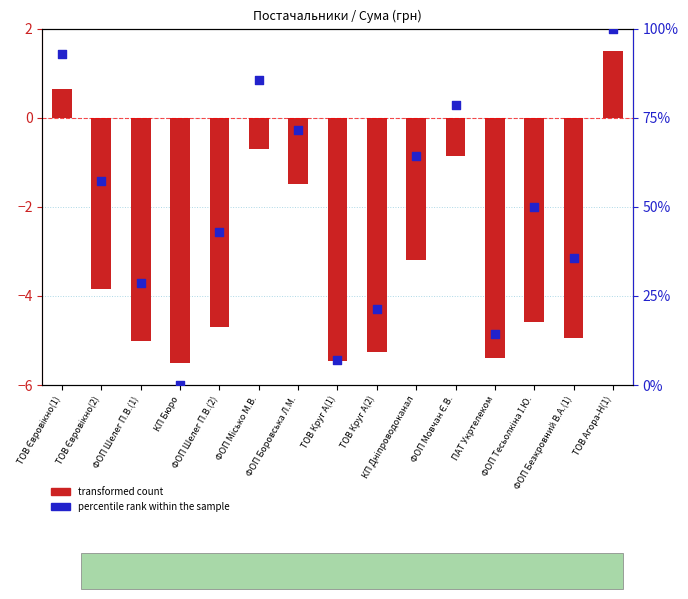

What is the total value across all series at ФОП Боровська Л.М.?

69.9